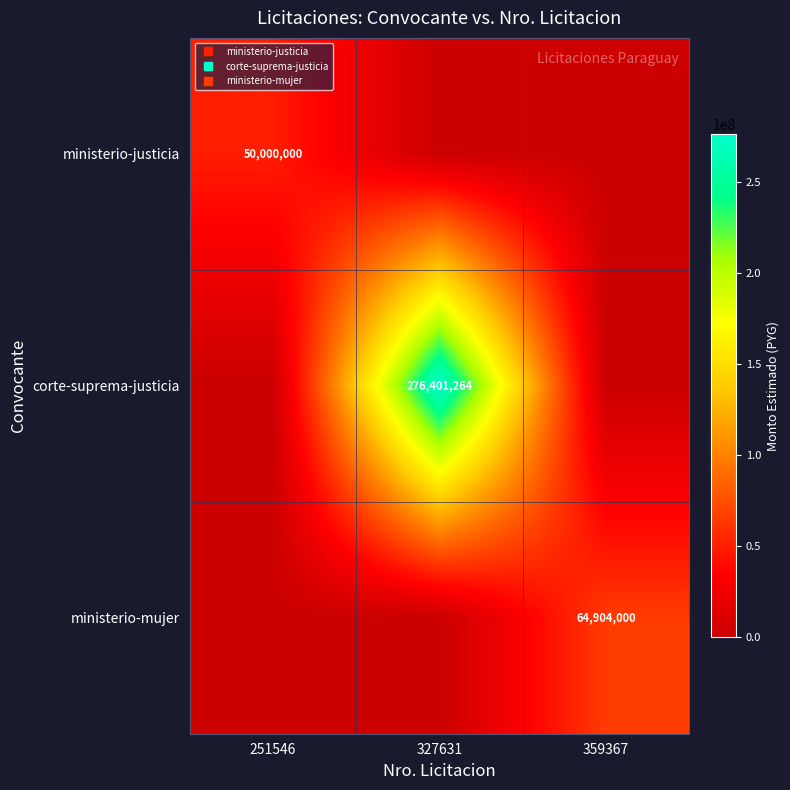

List the series in order of their peak value, lowest first.

ministerio-justicia, ministerio-mujer, corte-suprema-justicia